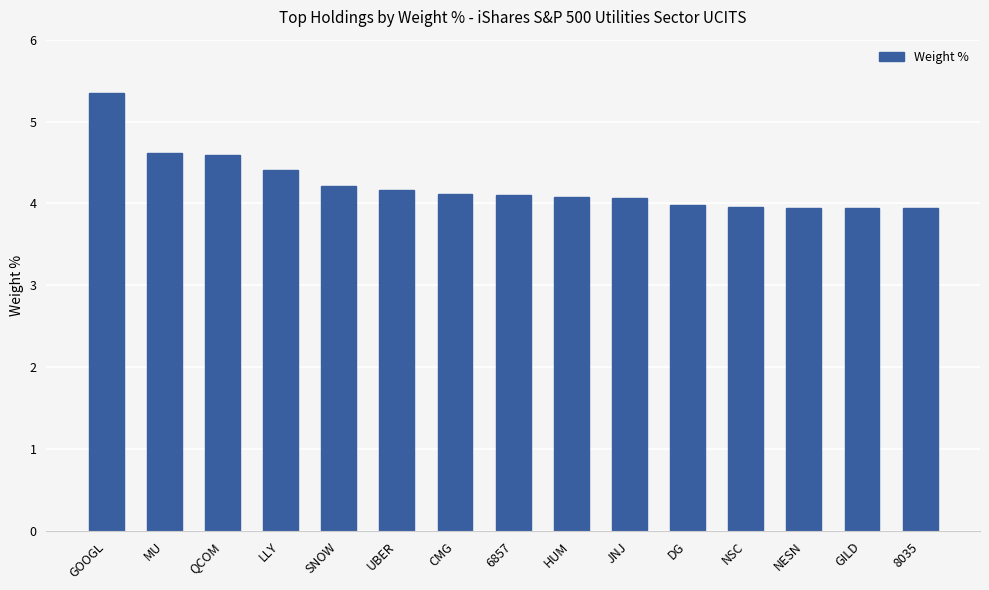

Count the number of categories in the chart.

15